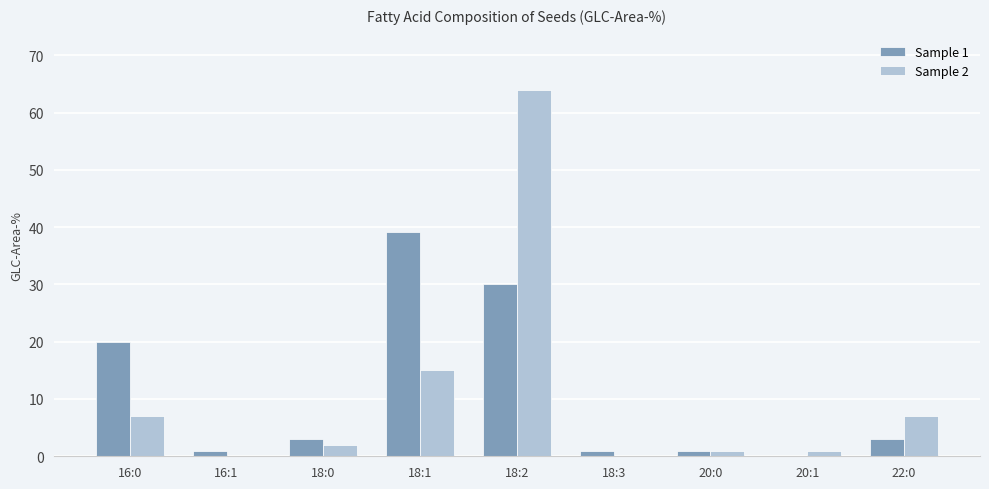

What is the sum of all Sample 1 values?

98.2